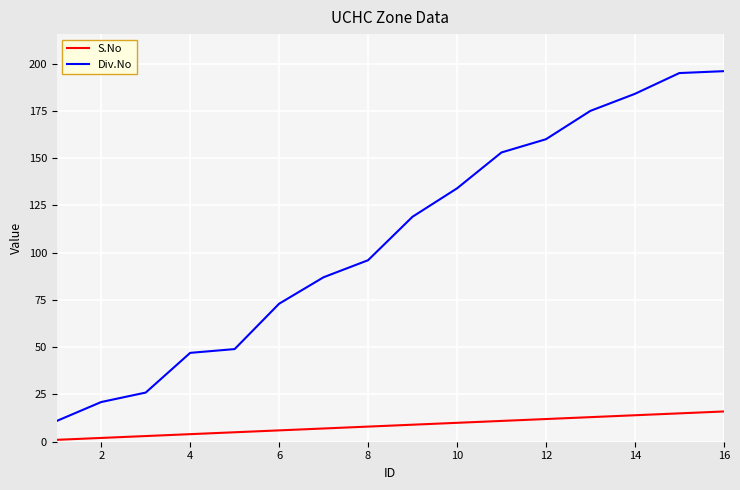

Which series has the largest total across all categories?

Div.No